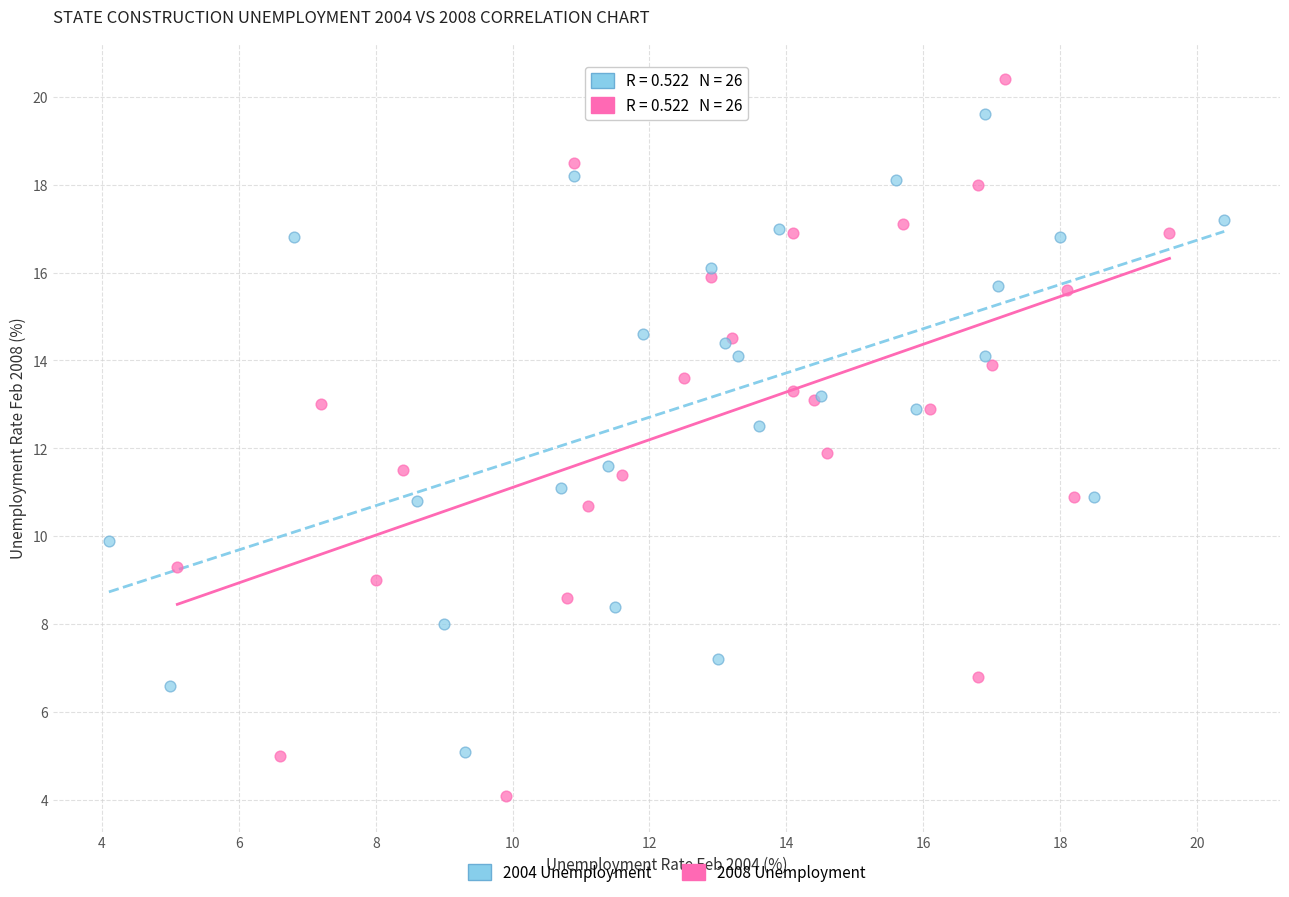

Which series has the widest spread of Y values?

2008 Unemployment